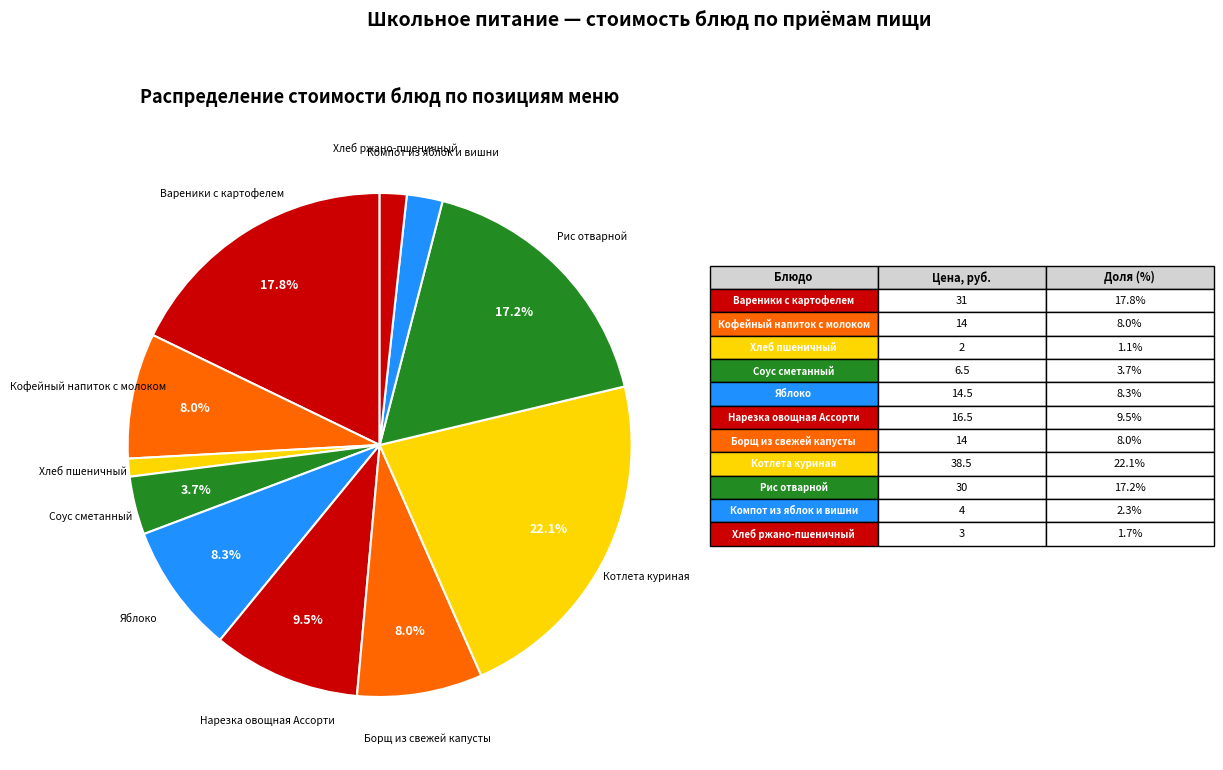

Which has a higher value, Вареники с картофелем or Котлета куриная?

Котлета куриная